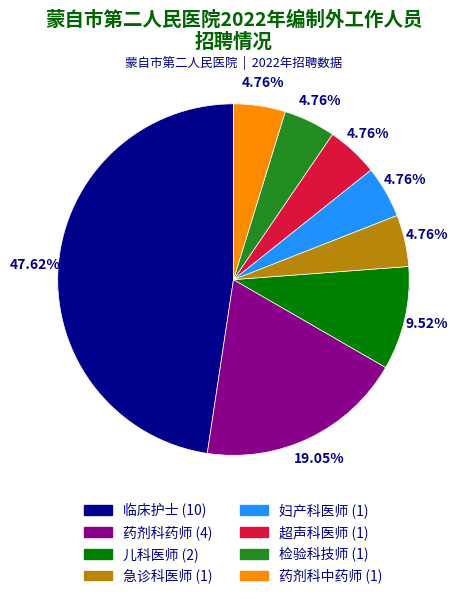

The 妇产科医师 slice represents 10% of the pie. True or false?

False